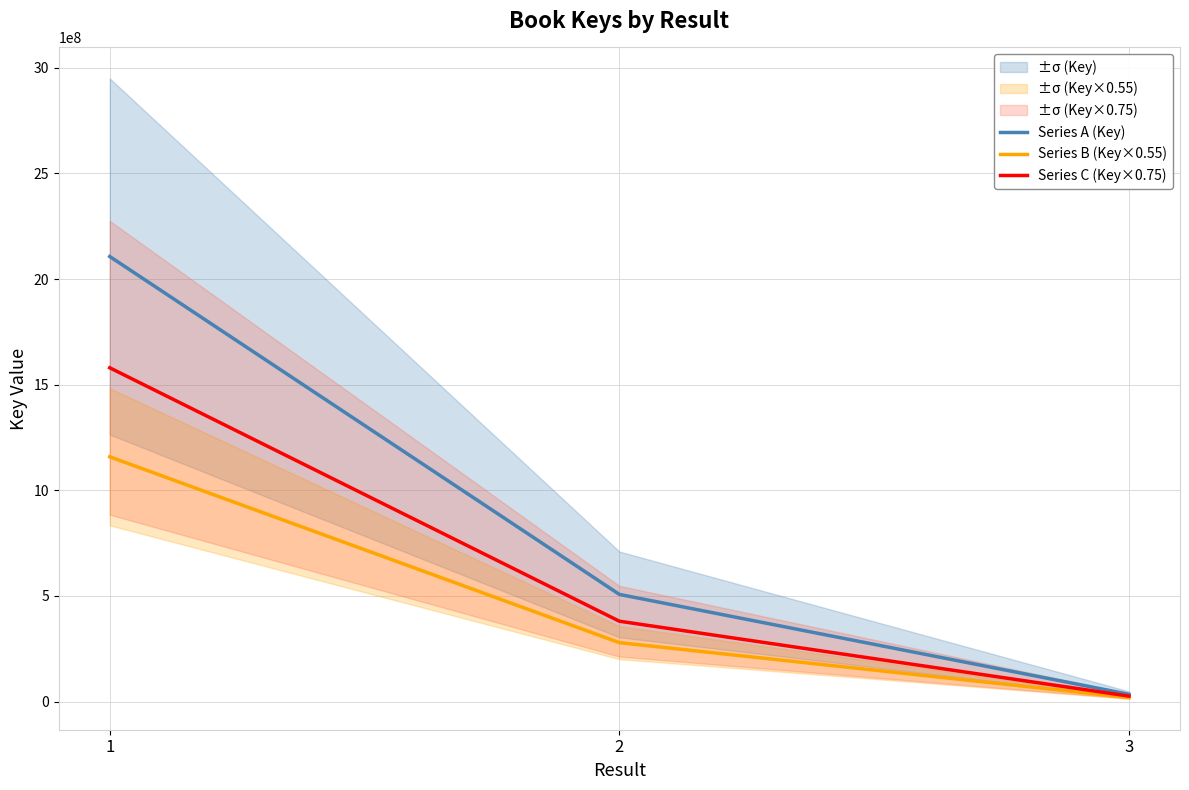

What is the total value across all series at 3?

79542105.2